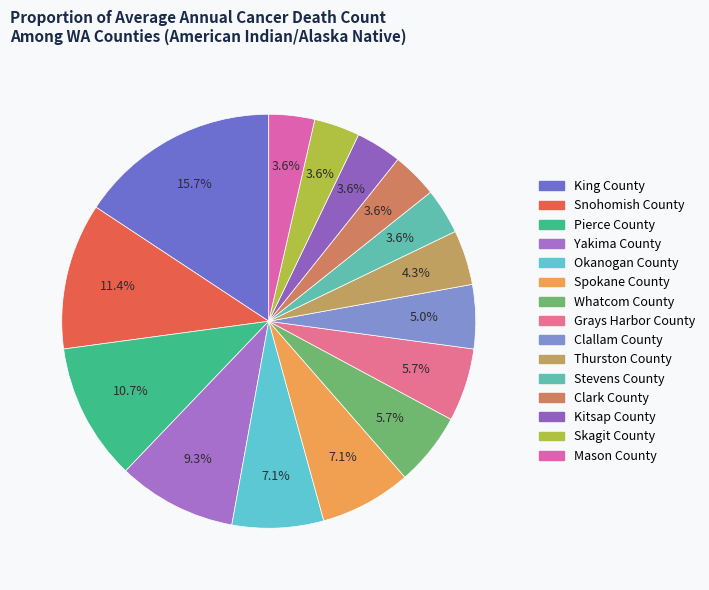

What percentage do Stevens County and King County together represent?

19.3%